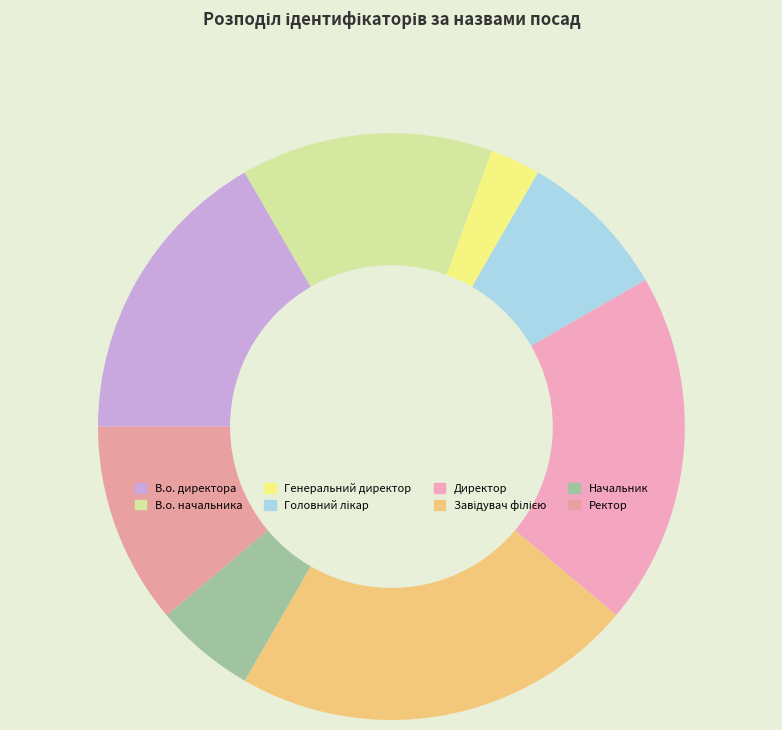

Does Директор represent more than half of the total?

No